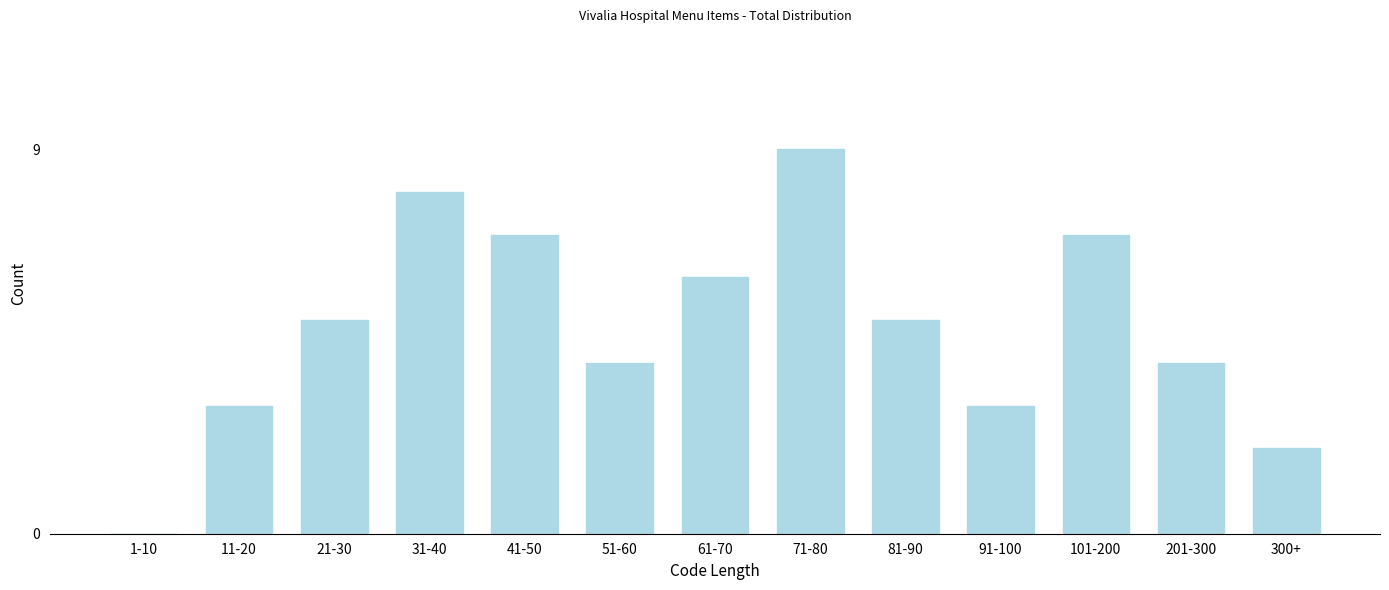

Reading left to right, list all the values displayed in this chart.

1-10=0	11-20=3	21-30=5	31-40=8	41-50=7	51-60=4	61-70=6	71-80=9	81-90=5	91-100=3	101-200=7	201-300=4	300+=2